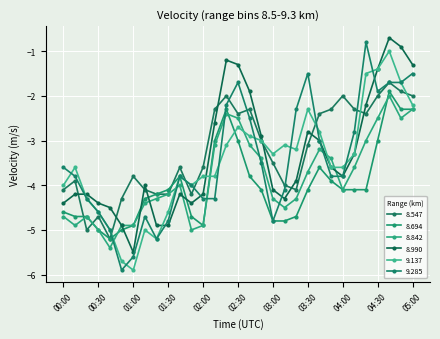

At which category is the sum across all series the highest?

04:40